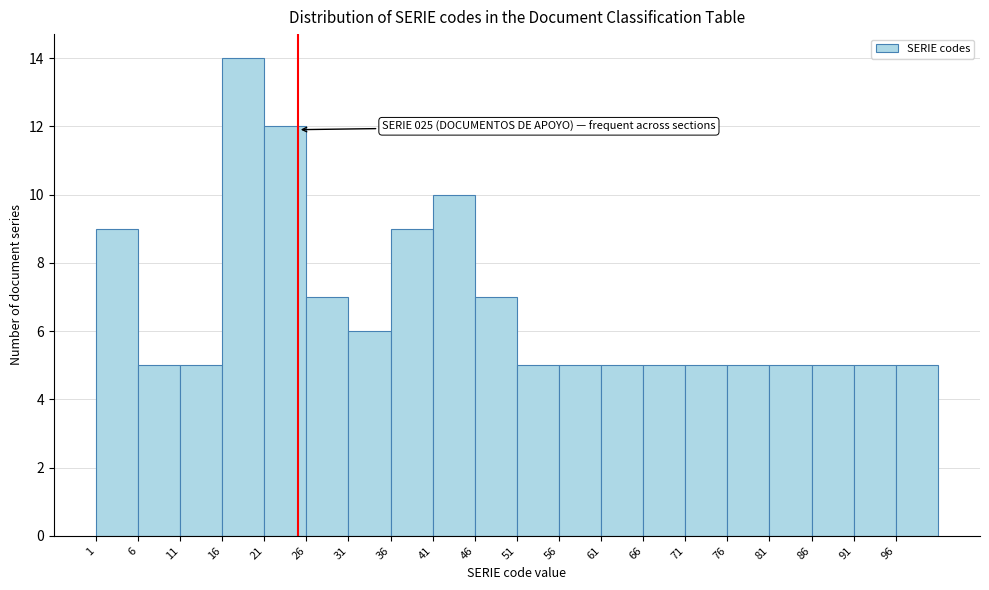

Which range on the x-axis has the tallest bar?

16 to 21